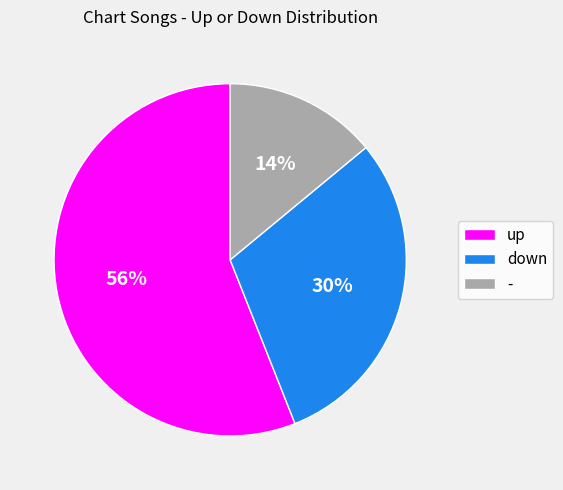

Combined, do up and down account for over 50%?

Yes